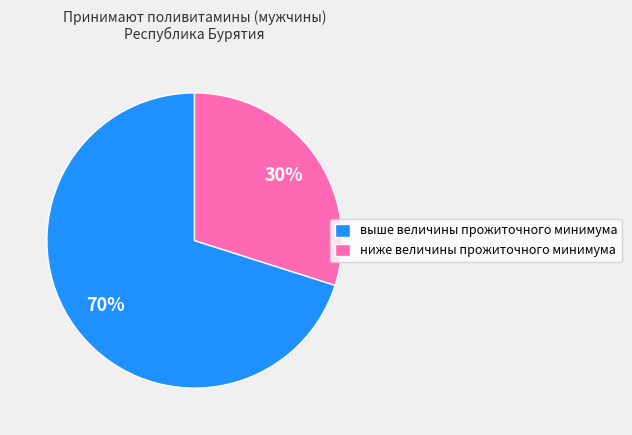

Is the sum of выше величины прожиточного минимума and ниже величины прожиточного минимума greater than half?

Yes